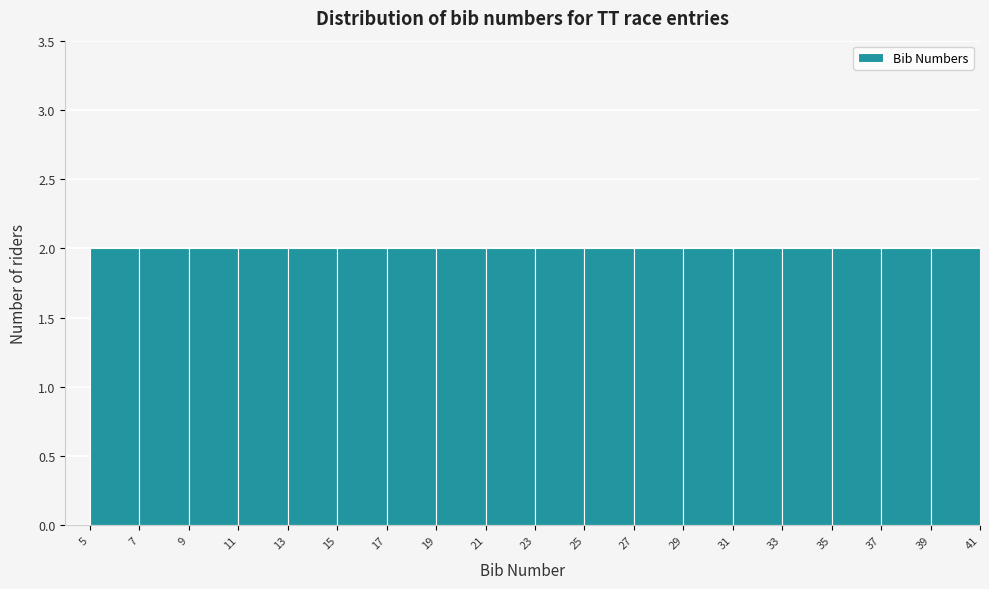

Reading left to right, list every bar in this chart as the range it spans on the x-axis followed by its height. The values are not printed on the chart, so give them approximately, as read against the axis.

5 to 7: 2
7 to 9: 2
9 to 11: 2
11 to 13: 2
13 to 15: 2
15 to 17: 2
17 to 19: 2
19 to 21: 2
21 to 23: 2
23 to 25: 2
25 to 27: 2
27 to 29: 2
29 to 31: 2
31 to 33: 2
33 to 35: 2
35 to 37: 2
37 to 39: 2
39 to 41: 2